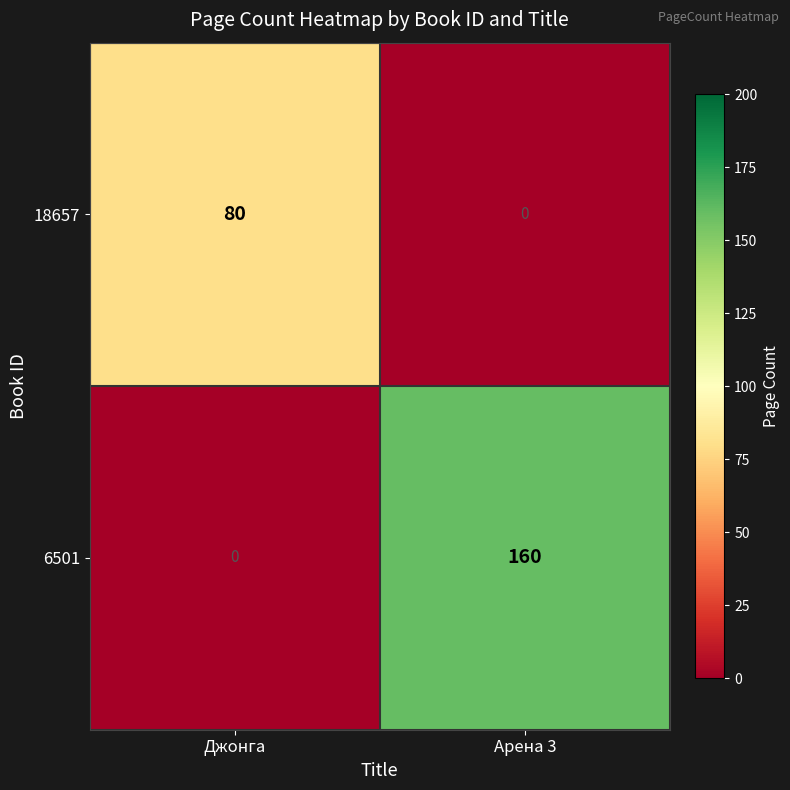

Rank the series by their maximum value, from highest to lowest.

6501, 18657